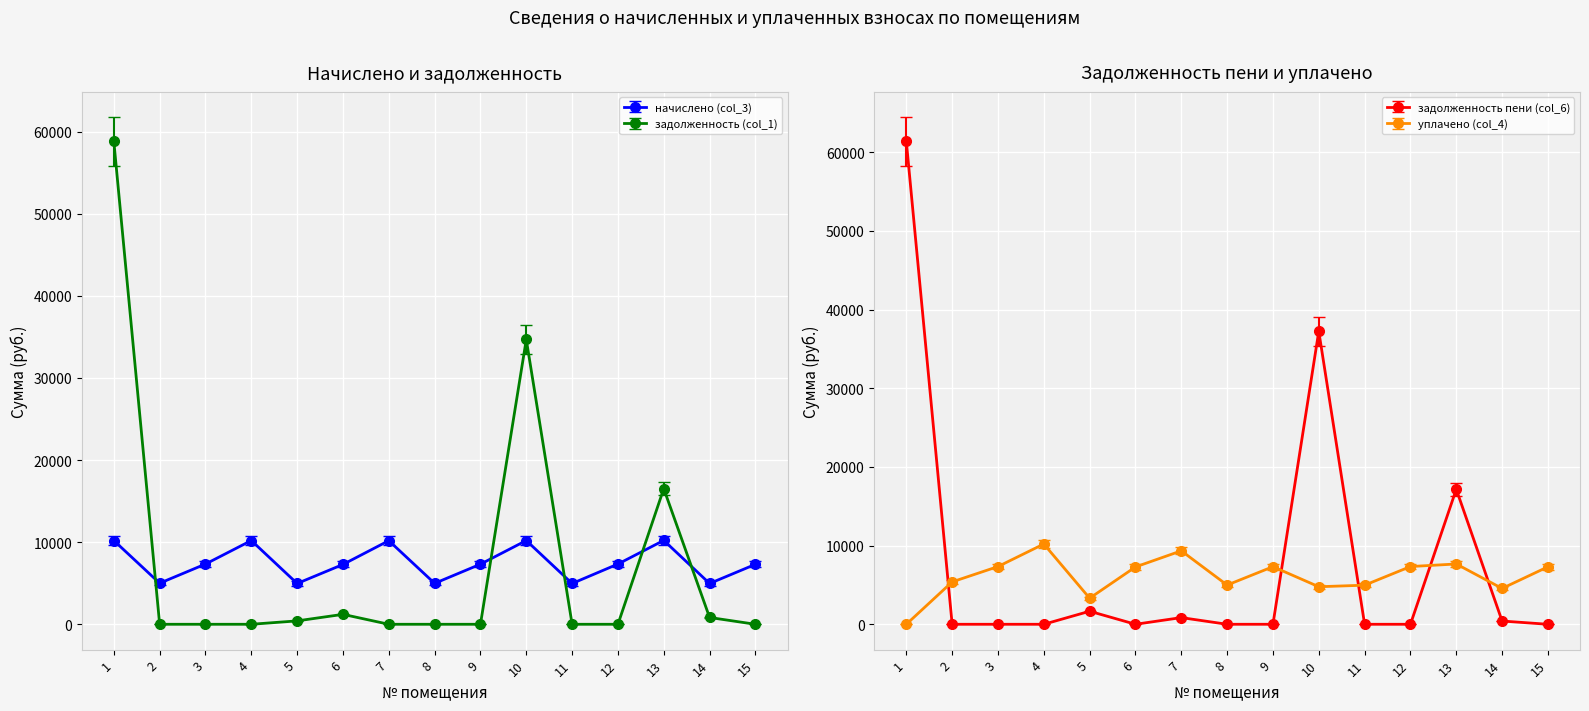

The уплачено (col_4) series shows 7286.4 at 6. True or false?

True